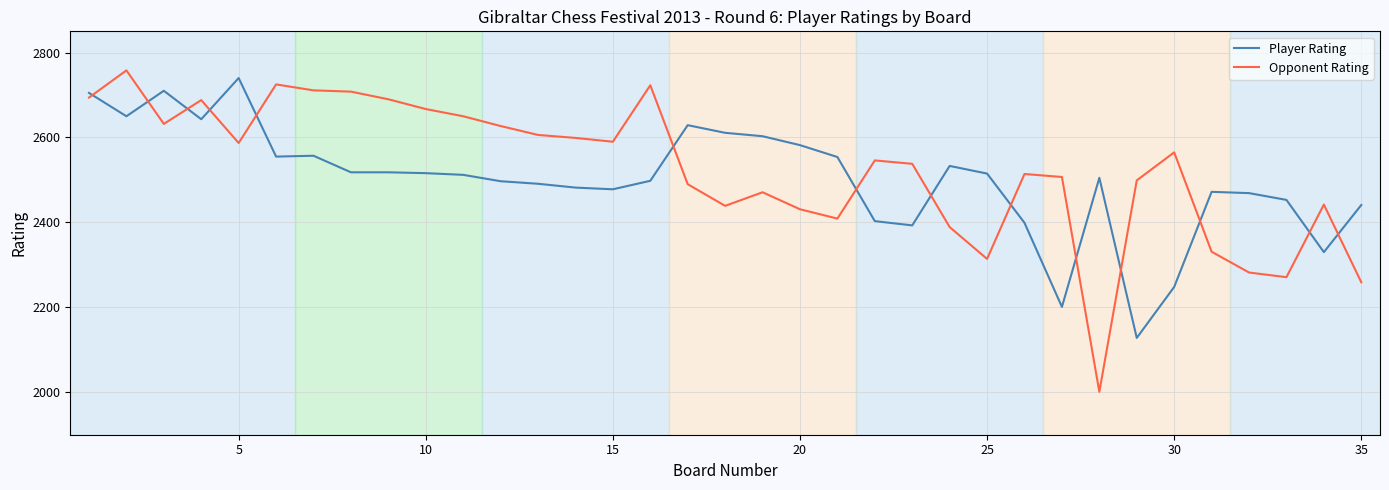

What is the smallest value displayed?

2001